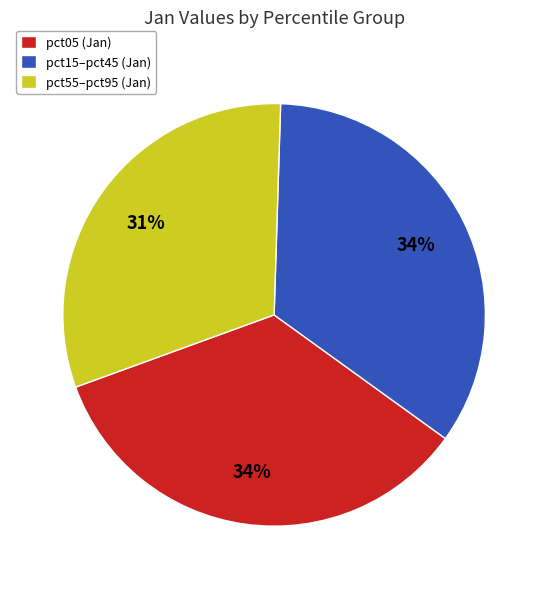

Combined, do pct55–pct95 (Jan) and pct15–pct45 (Jan) account for over 50%?

Yes